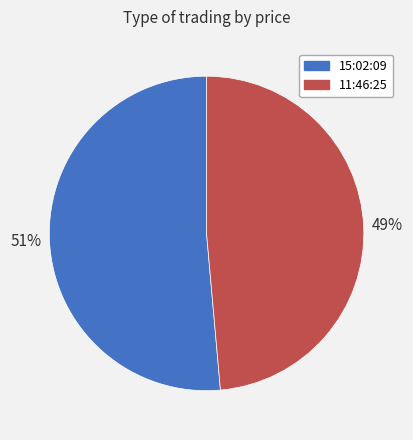

Do 15:02:09 and 11:46:25 together represent more than half of the pie?

Yes